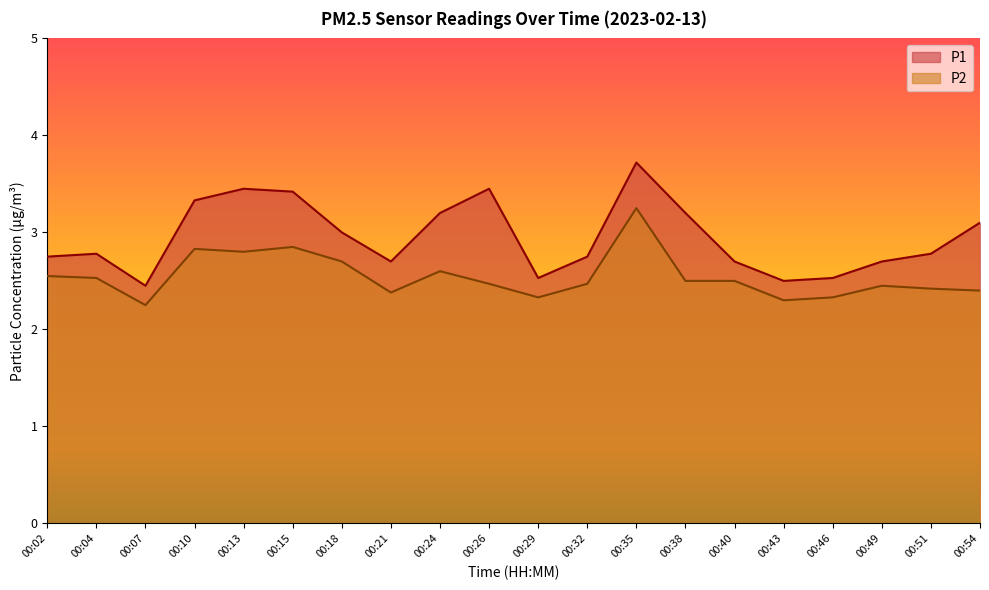

What is the maximum value shown in the chart?

3.7